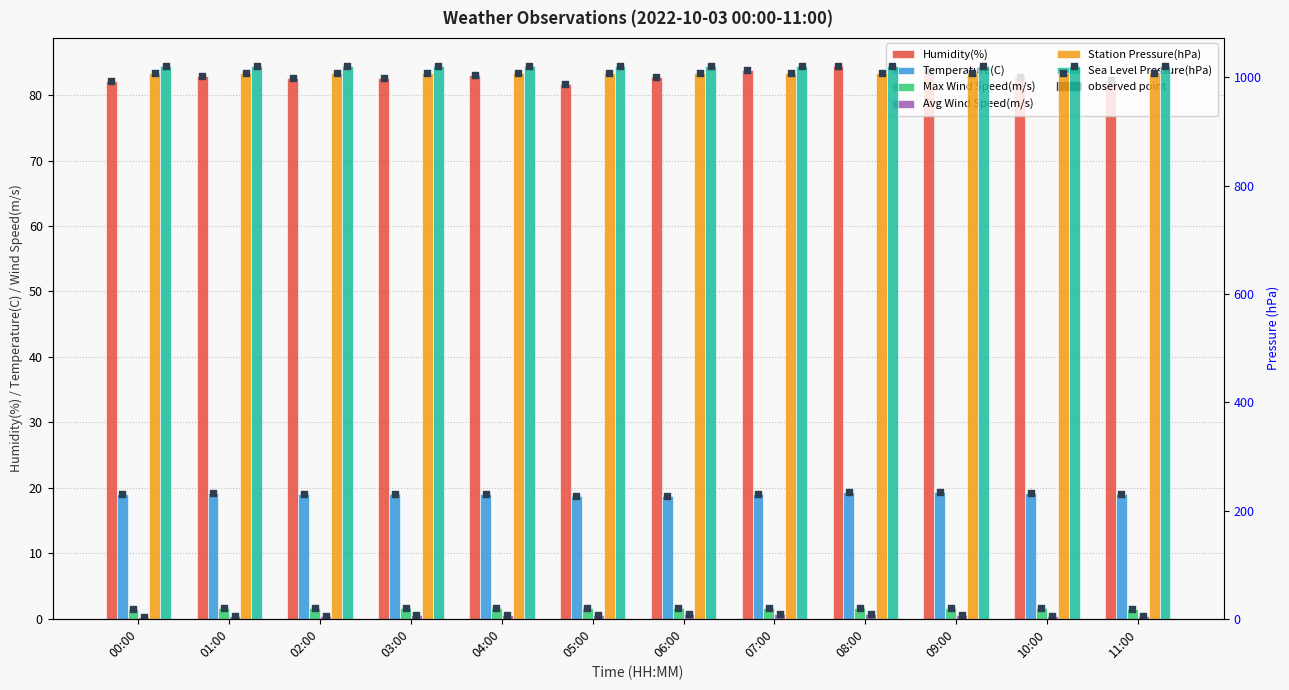

Which series has the largest Y range (max minus min)?

Humidity(%)